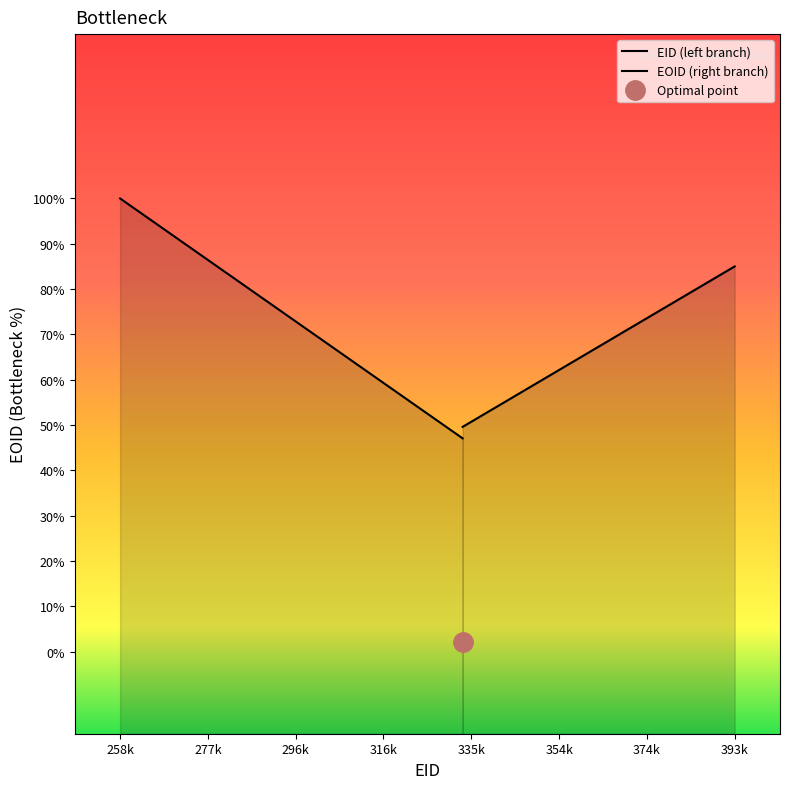

How many series are shown in this chart?

2